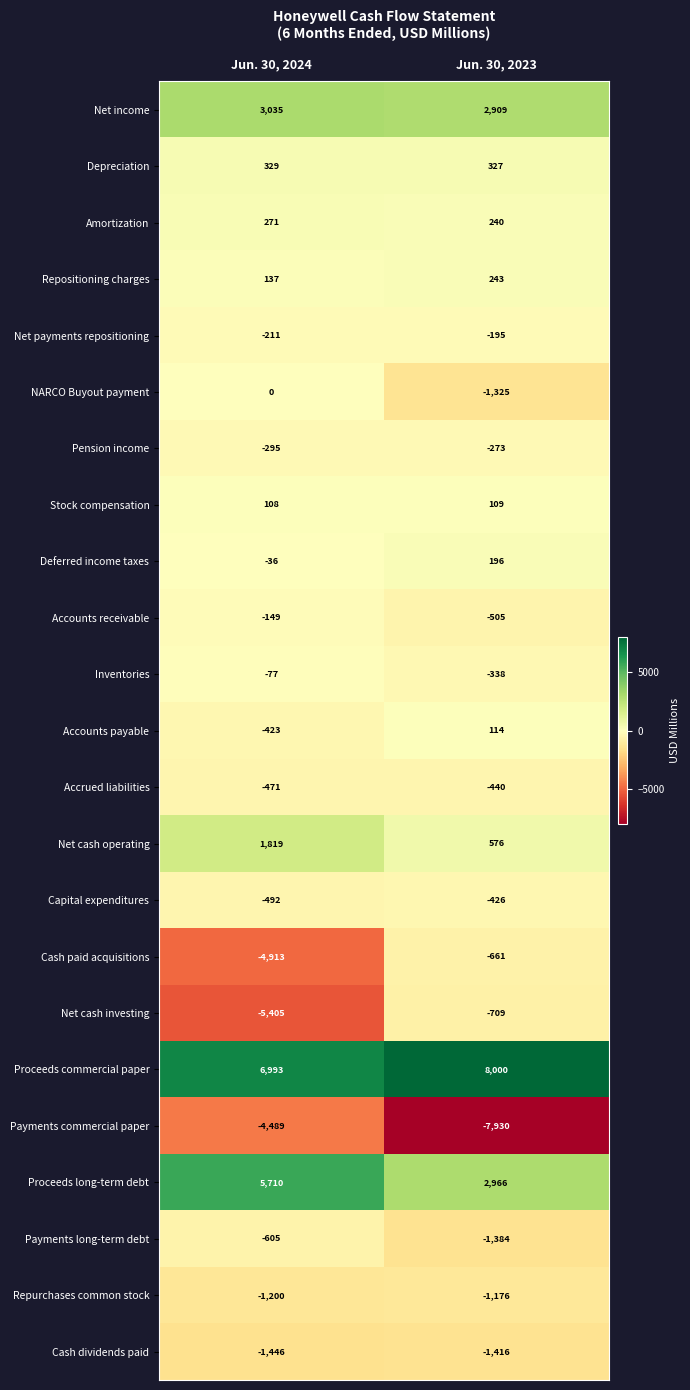

How many series are shown in this chart?

23